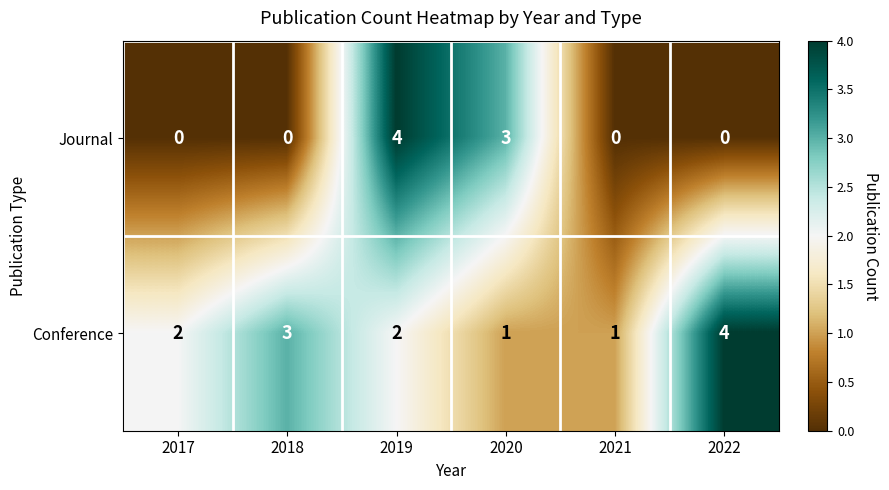

Which series changed the most between 2017 and 2020?

Journal